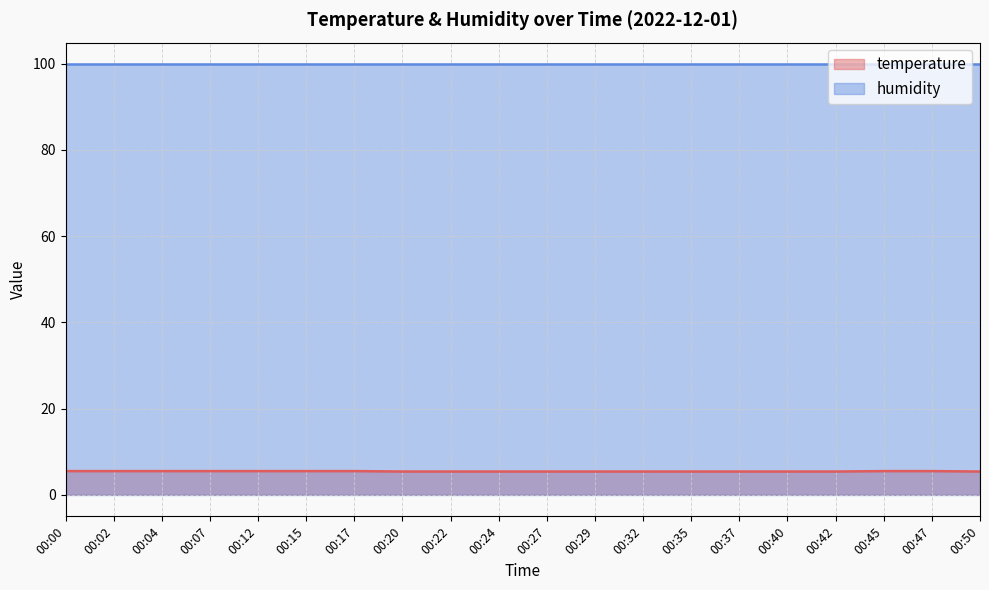

What is the sum of all values?

108.9